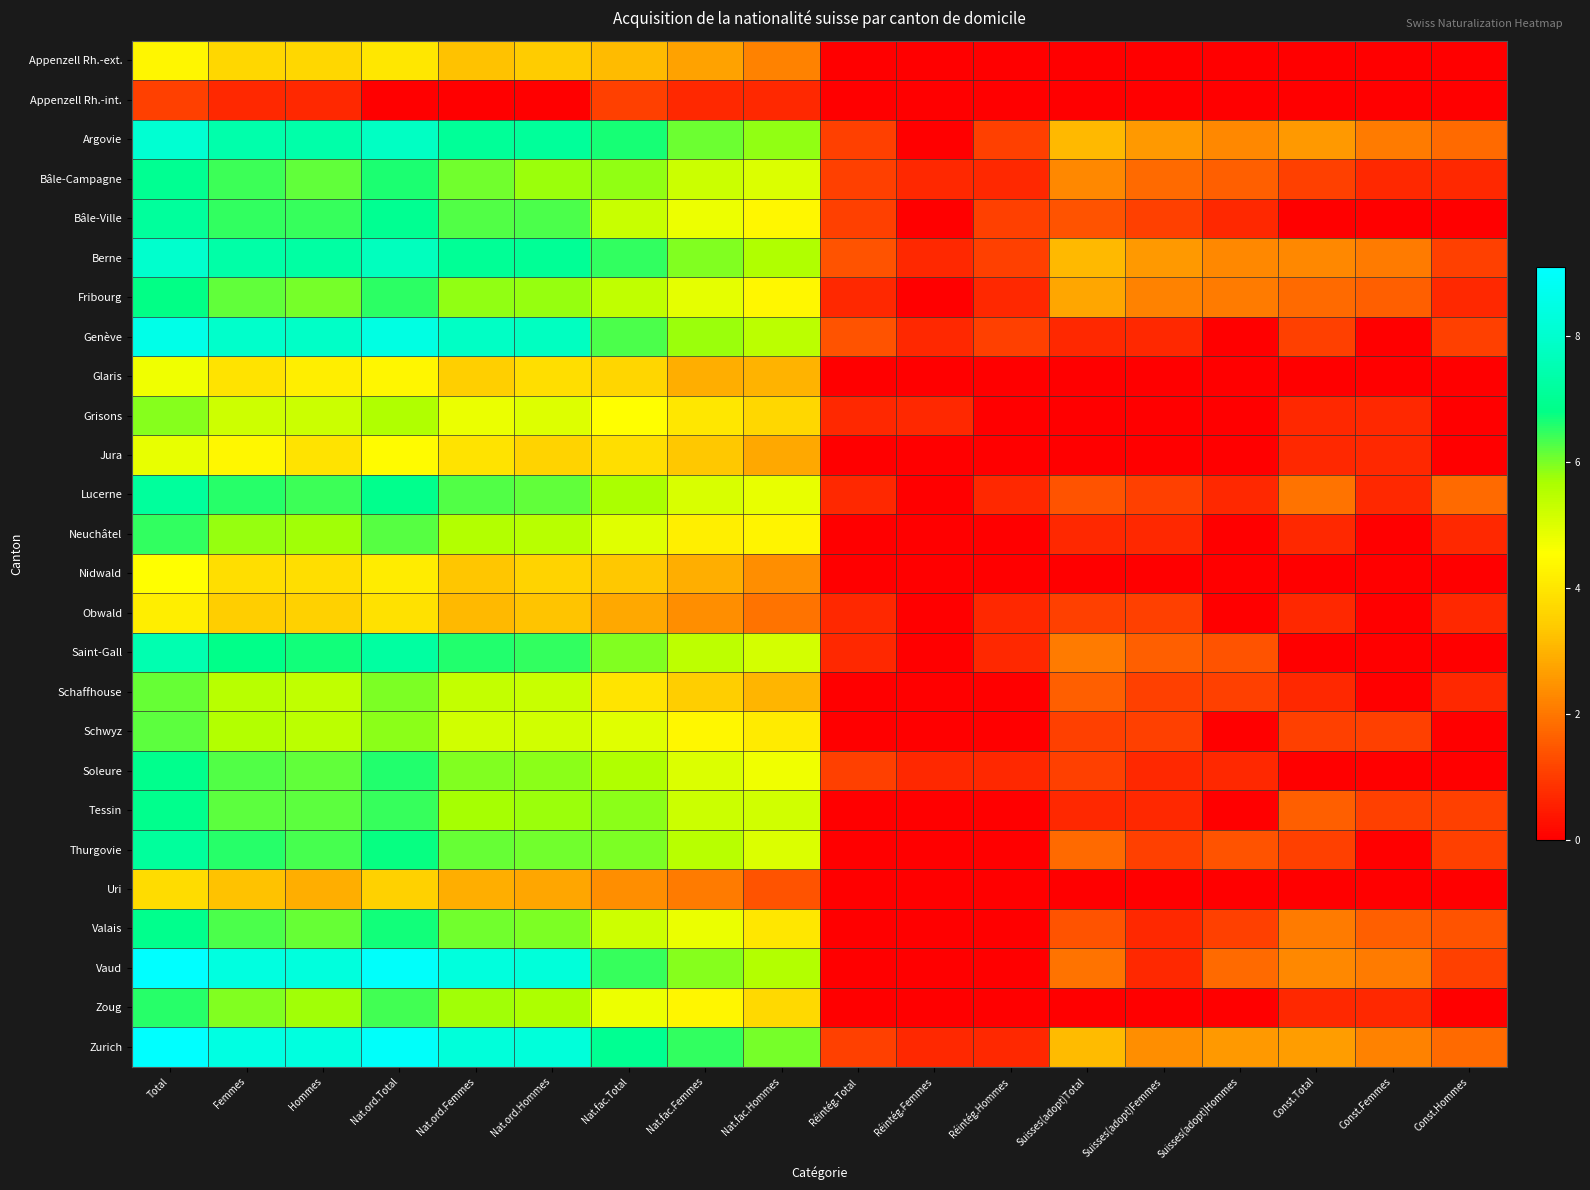

Reading left to right, transcribe all the data shown in this chart.

Appenzell Rh.-ext.: Total=4.4	Femmes=3.7	Hommes=3.7	Nat.ord.Total=4.0	Nat.ord.Femmes=3.3	Nat.ord.Hommes=3.4	Nat.fac.Total=3.1	Nat.fac.Femmes=2.7	Nat.fac.Hommes=2.2	Réintég.Total=0.0	Réintég.Femmes=0.0	Réintég.Hommes=0.0	Suisses(adopt)Total=0.0	Suisses(adopt)Femmes=0.0	Suisses(adopt)Hommes=0.0	Const.Total=0.0	Const.Femmes=0.0	Const.Hommes=0.0
Appenzell Rh.-int.: Total=1.1	Femmes=0.7	Hommes=0.7	Nat.ord.Total=0.0	Nat.ord.Femmes=0.0	Nat.ord.Hommes=0.0	Nat.fac.Total=1.1	Nat.fac.Femmes=0.7	Nat.fac.Hommes=0.7	Réintég.Total=0.0	Réintég.Femmes=0.0	Réintég.Hommes=0.0	Suisses(adopt)Total=0.0	Suisses(adopt)Femmes=0.0	Suisses(adopt)Hommes=0.0	Const.Total=0.0	Const.Femmes=0.0	Const.Hommes=0.0
Argovie: Total=8.1	Femmes=7.4	Hommes=7.4	Nat.ord.Total=7.8	Nat.ord.Femmes=7.1	Nat.ord.Hommes=7.1	Nat.fac.Total=6.7	Nat.fac.Femmes=6.1	Nat.fac.Hommes=5.8	Réintég.Total=1.1	Réintég.Femmes=0.0	Réintég.Hommes=1.1	Suisses(adopt)Total=3.1	Suisses(adopt)Femmes=2.6	Suisses(adopt)Hommes=2.3	Const.Total=2.6	Const.Femmes=2.1	Const.Hommes=1.8
Bâle-Campagne: Total=7.0	Femmes=6.4	Hommes=6.2	Nat.ord.Total=6.6	Nat.ord.Femmes=6.0	Nat.ord.Hommes=5.8	Nat.fac.Total=5.8	Nat.fac.Femmes=5.2	Nat.fac.Hommes=5.0	Réintég.Total=1.1	Réintég.Femmes=0.7	Réintég.Hommes=0.7	Suisses(adopt)Total=2.3	Suisses(adopt)Femmes=1.8	Suisses(adopt)Hommes=1.6	Const.Total=1.1	Const.Femmes=0.7	Const.Hommes=0.7
Bâle-Ville: Total=7.2	Femmes=6.5	Hommes=6.4	Nat.ord.Total=7.0	Nat.ord.Femmes=6.3	Nat.ord.Hommes=6.3	Nat.fac.Total=5.3	Nat.fac.Femmes=4.8	Nat.fac.Hommes=4.4	Réintég.Total=1.1	Réintég.Femmes=0.0	Réintég.Hommes=1.1	Suisses(adopt)Total=1.4	Suisses(adopt)Femmes=1.1	Suisses(adopt)Hommes=0.7	Const.Total=0.0	Const.Femmes=0.0	Const.Hommes=0.0
Berne: Total=8.0	Femmes=7.3	Hommes=7.2	Nat.ord.Total=7.7	Nat.ord.Femmes=7.1	Nat.ord.Hommes=7.0	Nat.fac.Total=6.5	Nat.fac.Femmes=6.0	Nat.fac.Hommes=5.6	Réintég.Total=1.4	Réintég.Femmes=0.7	Réintég.Hommes=1.1	Suisses(adopt)Total=3.1	Suisses(adopt)Femmes=2.6	Suisses(adopt)Hommes=2.3	Const.Total=2.3	Const.Femmes=2.1	Const.Hommes=1.1
Fribourg: Total=6.8	Femmes=6.2	Hommes=6.0	Nat.ord.Total=6.5	Nat.ord.Femmes=5.8	Nat.ord.Hommes=5.8	Nat.fac.Total=5.4	Nat.fac.Femmes=4.9	Nat.fac.Hommes=4.4	Réintég.Total=0.7	Réintég.Femmes=0.0	Réintég.Hommes=0.7	Suisses(adopt)Total=2.8	Suisses(adopt)Femmes=2.2	Suisses(adopt)Hommes=2.1	Const.Total=1.8	Const.Femmes=1.6	Const.Hommes=0.7
Genève: Total=8.6	Femmes=7.9	Hommes=7.9	Nat.ord.Total=8.5	Nat.ord.Femmes=7.8	Nat.ord.Hommes=7.8	Nat.fac.Total=6.3	Nat.fac.Femmes=5.8	Nat.fac.Hommes=5.4	Réintég.Total=1.4	Réintég.Femmes=0.7	Réintég.Hommes=1.1	Suisses(adopt)Total=0.7	Suisses(adopt)Femmes=0.7	Suisses(adopt)Hommes=0.0	Const.Total=1.1	Const.Femmes=0.0	Const.Hommes=1.1
Glaris: Total=4.7	Femmes=3.9	Hommes=4.2	Nat.ord.Total=4.4	Nat.ord.Femmes=3.5	Nat.ord.Hommes=3.8	Nat.fac.Total=3.6	Nat.fac.Femmes=2.9	Nat.fac.Hommes=3.0	Réintég.Total=0.0	Réintég.Femmes=0.0	Réintég.Hommes=0.0	Suisses(adopt)Total=0.0	Suisses(adopt)Femmes=0.0	Suisses(adopt)Hommes=0.0	Const.Total=0.0	Const.Femmes=0.0	Const.Hommes=0.0
Grisons: Total=5.9	Femmes=5.2	Hommes=5.2	Nat.ord.Total=5.6	Nat.ord.Femmes=4.8	Nat.ord.Hommes=5.0	Nat.fac.Total=4.5	Nat.fac.Femmes=4.0	Nat.fac.Hommes=3.7	Réintég.Total=0.7	Réintég.Femmes=0.7	Réintég.Hommes=0.0	Suisses(adopt)Total=0.0	Suisses(adopt)Femmes=0.0	Suisses(adopt)Hommes=0.0	Const.Total=0.7	Const.Femmes=0.7	Const.Hommes=0.0
Jura: Total=4.9	Femmes=4.4	Hommes=3.9	Nat.ord.Total=4.4	Nat.ord.Femmes=3.9	Nat.ord.Hommes=3.6	Nat.fac.Total=3.8	Nat.fac.Femmes=3.4	Nat.fac.Hommes=2.8	Réintég.Total=0.0	Réintég.Femmes=0.0	Réintég.Hommes=0.0	Suisses(adopt)Total=0.0	Suisses(adopt)Femmes=0.0	Suisses(adopt)Hommes=0.0	Const.Total=0.7	Const.Femmes=0.7	Const.Hommes=0.0
Lucerne: Total=7.2	Femmes=6.5	Hommes=6.4	Nat.ord.Total=6.9	Nat.ord.Femmes=6.3	Nat.ord.Hommes=6.2	Nat.fac.Total=5.6	Nat.fac.Femmes=5.1	Nat.fac.Hommes=4.8	Réintég.Total=0.7	Réintég.Femmes=0.0	Réintég.Hommes=0.7	Suisses(adopt)Total=1.4	Suisses(adopt)Femmes=1.1	Suisses(adopt)Hommes=0.7	Const.Total=1.9	Const.Femmes=0.7	Const.Hommes=1.8
Neuchâtel: Total=6.5	Femmes=5.8	Hommes=5.7	Nat.ord.Total=6.2	Nat.ord.Femmes=5.6	Nat.ord.Hommes=5.5	Nat.fac.Total=4.9	Nat.fac.Femmes=4.2	Nat.fac.Hommes=4.3	Réintég.Total=0.0	Réintég.Femmes=0.0	Réintég.Hommes=0.0	Suisses(adopt)Total=0.7	Suisses(adopt)Femmes=0.7	Suisses(adopt)Hommes=0.0	Const.Total=0.7	Const.Femmes=0.0	Const.Hommes=0.7
Nidwald: Total=4.5	Femmes=3.8	Hommes=3.8	Nat.ord.Total=4.1	Nat.ord.Femmes=3.3	Nat.ord.Hommes=3.6	Nat.fac.Total=3.4	Nat.fac.Femmes=2.9	Nat.fac.Hommes=2.4	Réintég.Total=0.0	Réintég.Femmes=0.0	Réintég.Hommes=0.0	Suisses(adopt)Total=0.0	Suisses(adopt)Femmes=0.0	Suisses(adopt)Hommes=0.0	Const.Total=0.0	Const.Femmes=0.0	Const.Hommes=0.0
Obwald: Total=4.2	Femmes=3.5	Hommes=3.5	Nat.ord.Total=3.9	Nat.ord.Femmes=3.1	Nat.ord.Hommes=3.3	Nat.fac.Total=2.8	Nat.fac.Femmes=2.4	Nat.fac.Hommes=1.9	Réintég.Total=0.7	Réintég.Femmes=0.0	Réintég.Hommes=0.7	Suisses(adopt)Total=1.1	Suisses(adopt)Femmes=1.1	Suisses(adopt)Hommes=0.0	Const.Total=0.7	Const.Femmes=0.0	Const.Hommes=0.7
Saint-Gall: Total=7.5	Femmes=6.8	Hommes=6.7	Nat.ord.Total=7.2	Nat.ord.Femmes=6.6	Nat.ord.Hommes=6.5	Nat.fac.Total=6.0	Nat.fac.Femmes=5.4	Nat.fac.Hommes=5.1	Réintég.Total=0.7	Réintég.Femmes=0.0	Réintég.Hommes=0.7	Suisses(adopt)Total=2.1	Suisses(adopt)Femmes=1.6	Suisses(adopt)Hommes=1.4	Const.Total=0.0	Const.Femmes=0.0	Const.Hommes=0.0
Schaffhouse: Total=6.1	Femmes=5.5	Hommes=5.4	Nat.ord.Total=6.0	Nat.ord.Femmes=5.3	Nat.ord.Hommes=5.3	Nat.fac.Total=4.0	Nat.fac.Femmes=3.5	Nat.fac.Hommes=3.0	Réintég.Total=0.0	Réintég.Femmes=0.0	Réintég.Hommes=0.0	Suisses(adopt)Total=1.6	Suisses(adopt)Femmes=1.1	Suisses(adopt)Hommes=1.1	Const.Total=0.7	Const.Femmes=0.0	Const.Hommes=0.7
Schwyz: Total=6.2	Femmes=5.5	Hommes=5.5	Nat.ord.Total=5.9	Nat.ord.Femmes=5.2	Nat.ord.Hommes=5.2	Nat.fac.Total=4.9	Nat.fac.Femmes=4.4	Nat.fac.Hommes=4.1	Réintég.Total=0.0	Réintég.Femmes=0.0	Réintég.Hommes=0.0	Suisses(adopt)Total=1.1	Suisses(adopt)Femmes=1.1	Suisses(adopt)Hommes=0.0	Const.Total=1.1	Const.Femmes=1.1	Const.Hommes=0.0
Soleure: Total=6.9	Femmes=6.3	Hommes=6.2	Nat.ord.Total=6.6	Nat.ord.Femmes=5.9	Nat.ord.Hommes=5.9	Nat.fac.Total=5.6	Nat.fac.Femmes=5.0	Nat.fac.Hommes=4.7	Réintég.Total=1.1	Réintég.Femmes=0.7	Réintég.Hommes=0.7	Suisses(adopt)Total=1.1	Suisses(adopt)Femmes=0.7	Suisses(adopt)Hommes=0.7	Const.Total=0.0	Const.Femmes=0.0	Const.Hommes=0.0
Tessin: Total=6.9	Femmes=6.2	Hommes=6.2	Nat.ord.Total=6.4	Nat.ord.Femmes=5.7	Nat.ord.Hommes=5.8	Nat.fac.Total=5.9	Nat.fac.Femmes=5.2	Nat.fac.Hommes=5.2	Réintég.Total=0.0	Réintég.Femmes=0.0	Réintég.Hommes=0.0	Suisses(adopt)Total=0.7	Suisses(adopt)Femmes=0.7	Suisses(adopt)Hommes=0.0	Const.Total=1.6	Const.Femmes=1.1	Const.Hommes=1.1
Thurgovie: Total=7.1	Femmes=6.5	Hommes=6.3	Nat.ord.Total=6.8	Nat.ord.Femmes=6.1	Nat.ord.Hommes=6.0	Nat.fac.Total=6.0	Nat.fac.Femmes=5.5	Nat.fac.Hommes=5.0	Réintég.Total=0.0	Réintég.Femmes=0.0	Réintég.Hommes=0.0	Suisses(adopt)Total=1.8	Suisses(adopt)Femmes=1.1	Suisses(adopt)Hommes=1.4	Const.Total=1.1	Const.Femmes=0.0	Const.Hommes=1.1
Uri: Total=3.8	Femmes=3.3	Hommes=2.9	Nat.ord.Total=3.5	Nat.ord.Femmes=2.9	Nat.ord.Hommes=2.8	Nat.fac.Total=2.4	Nat.fac.Femmes=2.1	Nat.fac.Hommes=1.4	Réintég.Total=0.0	Réintég.Femmes=0.0	Réintég.Hommes=0.0	Suisses(adopt)Total=0.0	Suisses(adopt)Femmes=0.0	Suisses(adopt)Hommes=0.0	Const.Total=0.0	Const.Femmes=0.0	Const.Hommes=0.0
Valais: Total=6.9	Femmes=6.3	Hommes=6.1	Nat.ord.Total=6.7	Nat.ord.Femmes=6.1	Nat.ord.Hommes=6.0	Nat.fac.Total=5.2	Nat.fac.Femmes=4.8	Nat.fac.Hommes=4.0	Réintég.Total=0.0	Réintég.Femmes=0.0	Réintég.Hommes=0.0	Suisses(adopt)Total=1.4	Suisses(adopt)Femmes=0.7	Suisses(adopt)Hommes=1.1	Const.Total=2.1	Const.Femmes=1.6	Const.Hommes=1.4
Vaud: Total=9.1	Femmes=8.4	Hommes=8.3	Nat.ord.Total=9.0	Nat.ord.Femmes=8.3	Nat.ord.Hommes=8.3	Nat.fac.Total=6.4	Nat.fac.Femmes=5.9	Nat.fac.Hommes=5.5	Réintég.Total=0.0	Réintég.Femmes=0.0	Réintég.Hommes=0.0	Suisses(adopt)Total=1.9	Suisses(adopt)Femmes=0.7	Suisses(adopt)Hommes=1.8	Const.Total=2.3	Const.Femmes=2.1	Const.Hommes=1.1
Zoug: Total=6.5	Femmes=6.0	Hommes=5.7	Nat.ord.Total=6.4	Nat.ord.Femmes=5.7	Nat.ord.Hommes=5.6	Nat.fac.Total=4.8	Nat.fac.Femmes=4.4	Nat.fac.Hommes=3.7	Réintég.Total=0.0	Réintég.Femmes=0.0	Réintég.Hommes=0.0	Suisses(adopt)Total=0.0	Suisses(adopt)Femmes=0.0	Suisses(adopt)Hommes=0.0	Const.Total=0.7	Const.Femmes=0.7	Const.Hommes=0.0
Zurich: Total=9.1	Femmes=8.4	Hommes=8.4	Nat.ord.Total=9.0	Nat.ord.Femmes=8.3	Nat.ord.Hommes=8.3	Nat.fac.Total=7.0	Nat.fac.Femmes=6.5	Nat.fac.Hommes=6.0	Réintég.Total=1.1	Réintég.Femmes=0.7	Réintég.Hommes=0.7	Suisses(adopt)Total=3.1	Suisses(adopt)Femmes=2.4	Suisses(adopt)Hommes=2.6	Const.Total=2.6	Const.Femmes=2.2	Const.Hommes=1.8